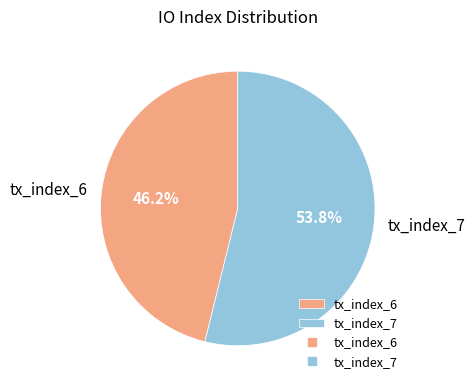

How many segments does this pie chart have?

2